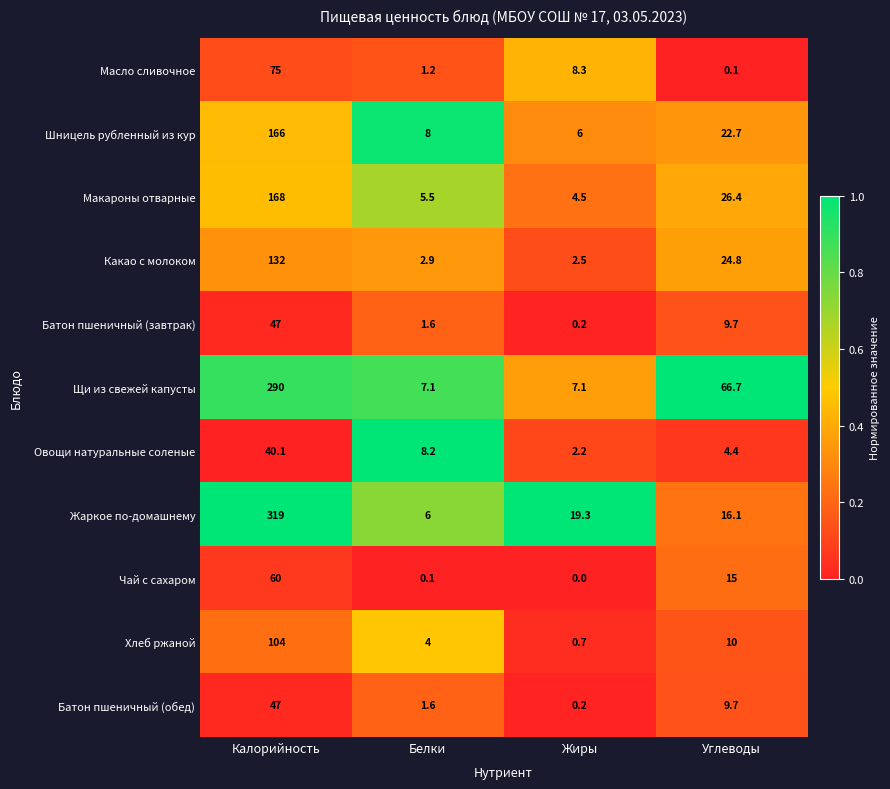

Is the value of Макароны отварные at Углеводы greater than the value of Жаркое по-домашнему at Белки?

Yes